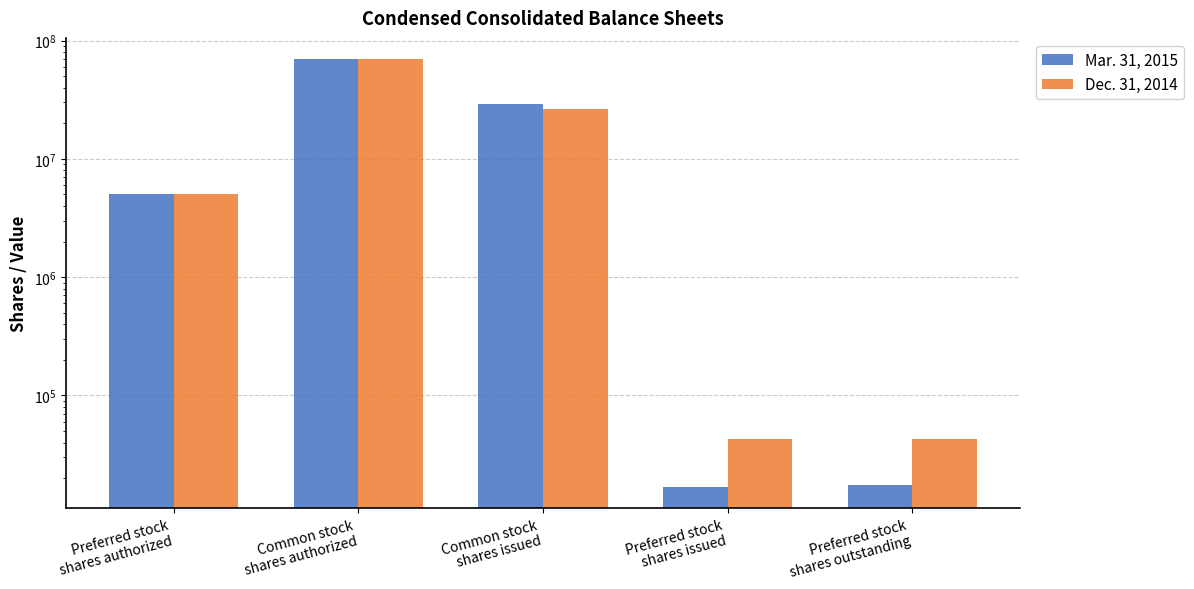

How many groups of bars are there?

5